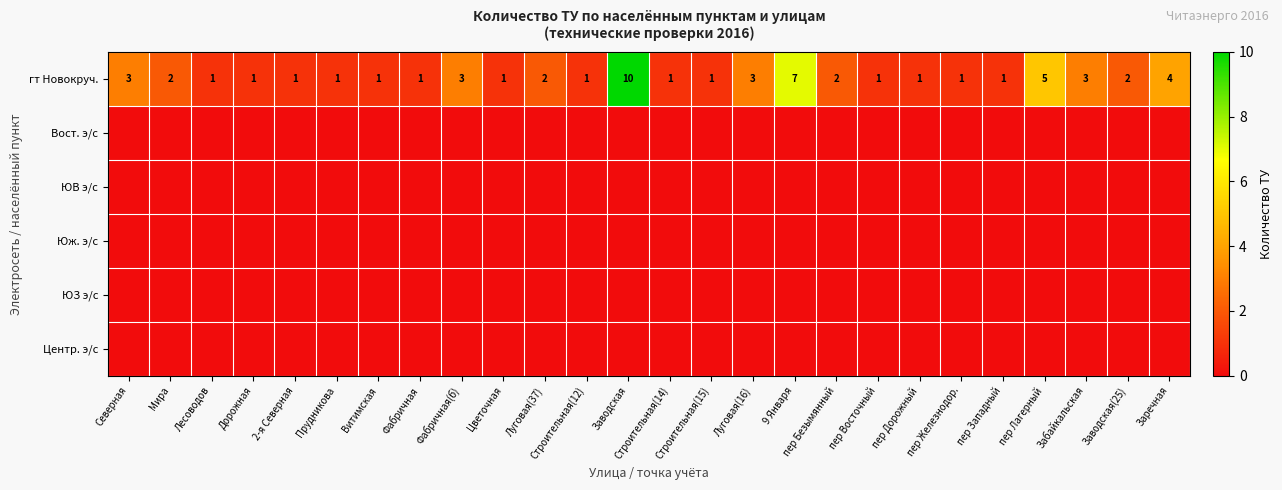

What is the total value across all series at Северная?

3